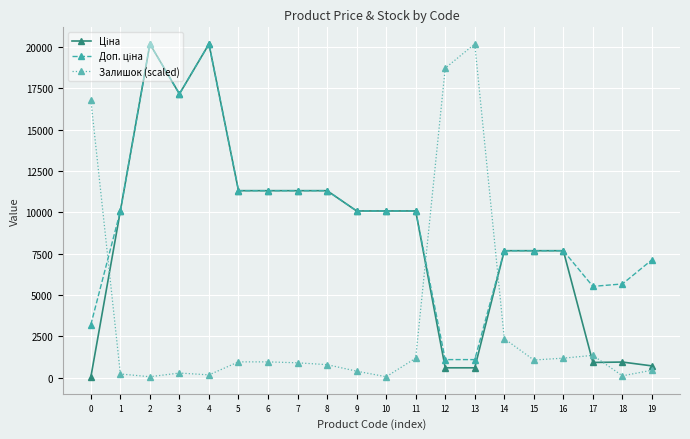

What is the total value across all series at 5?

23580.8